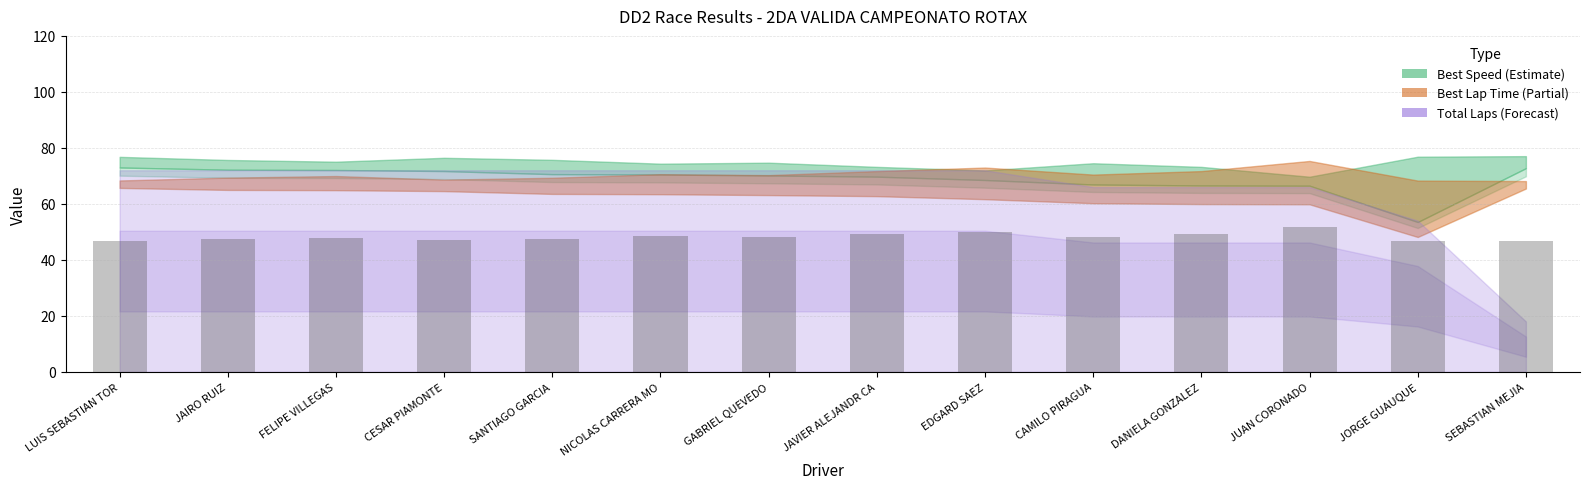

What is the sum of all values?

675.5